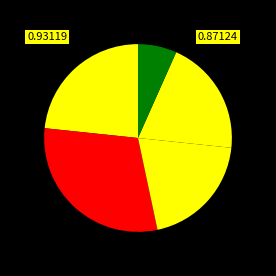

Count the number of slices in the pie.

5